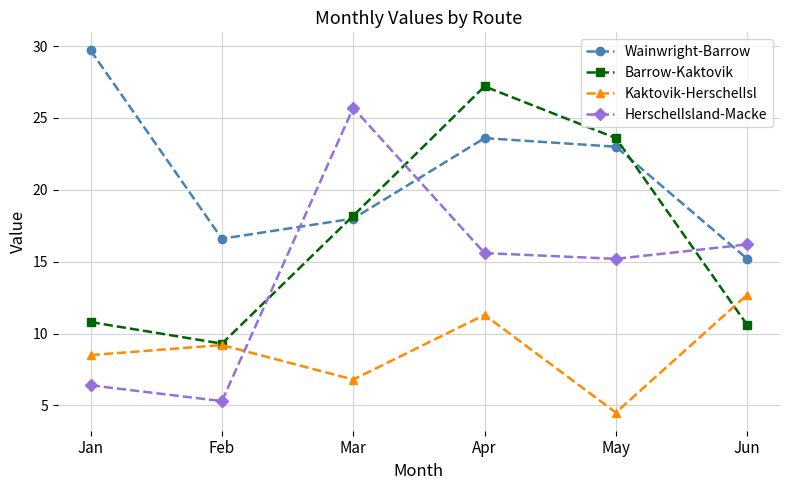

What is the average value of the Kaktovik-HerschelIsl series?

8.8